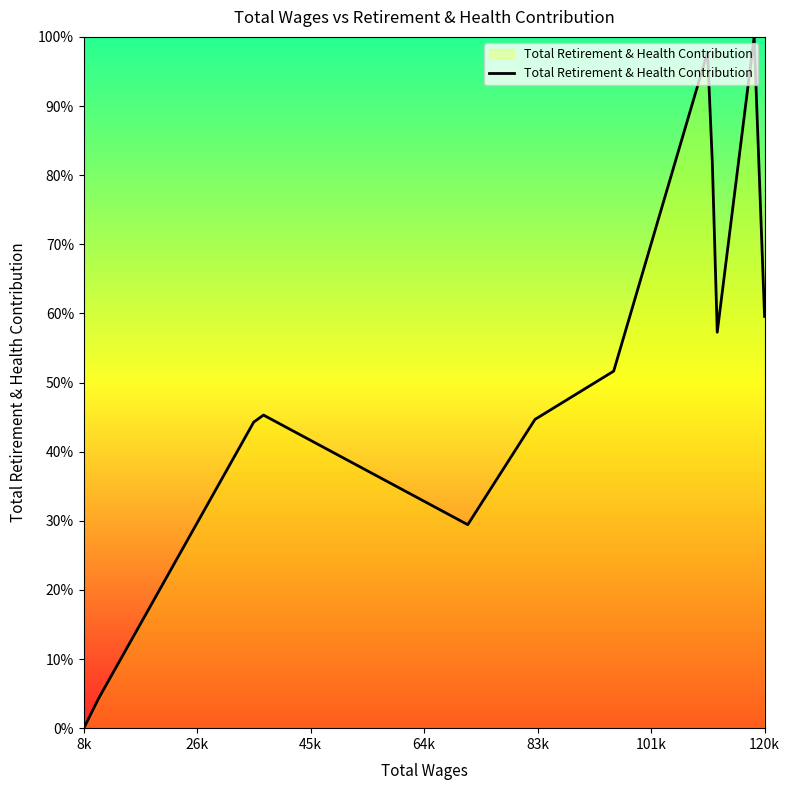

What is the difference between the maximum and minimum values?

100.0